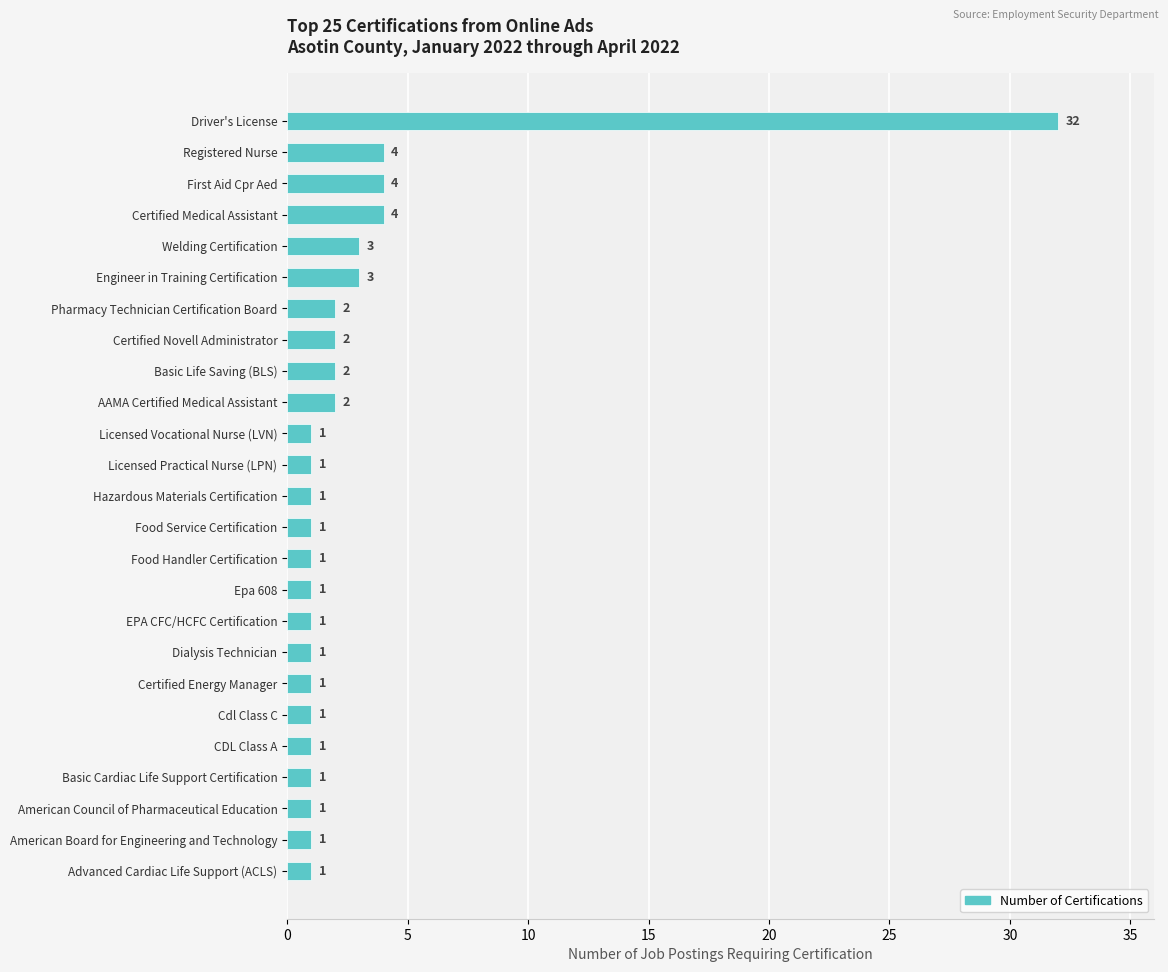

What is the sum of all values?

73